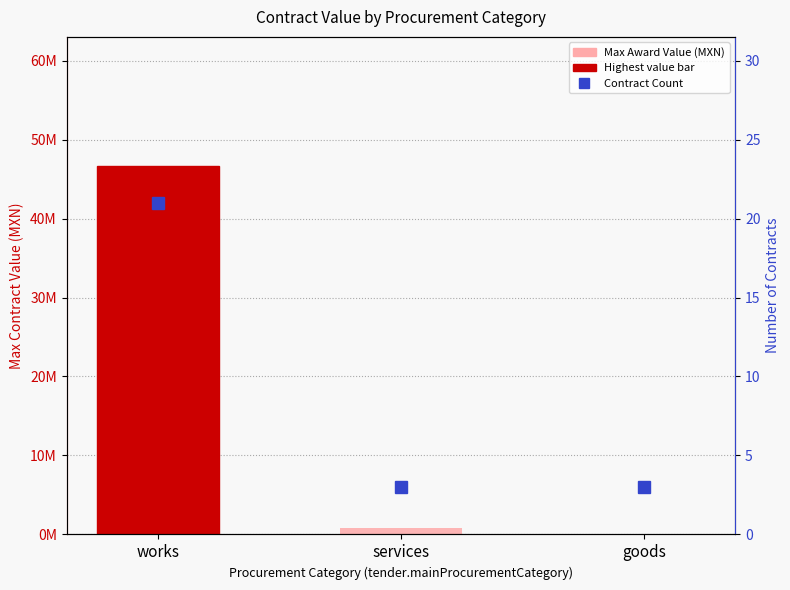

What is the greatest value displayed?

46666666